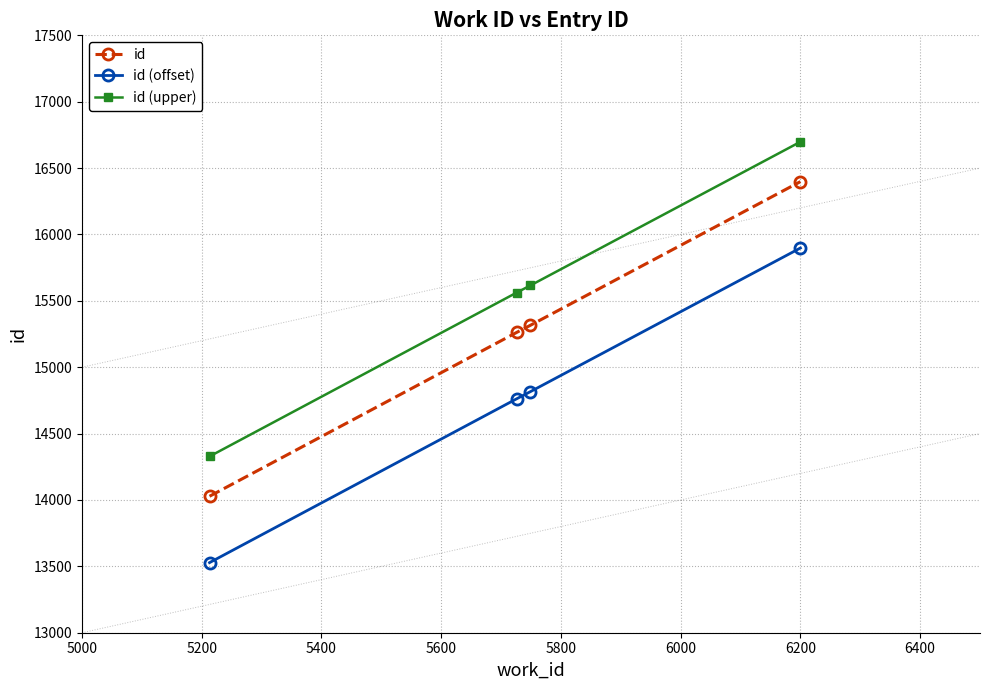

Rank the series by their maximum value, from lowest to highest.

id (offset), id, id (upper)